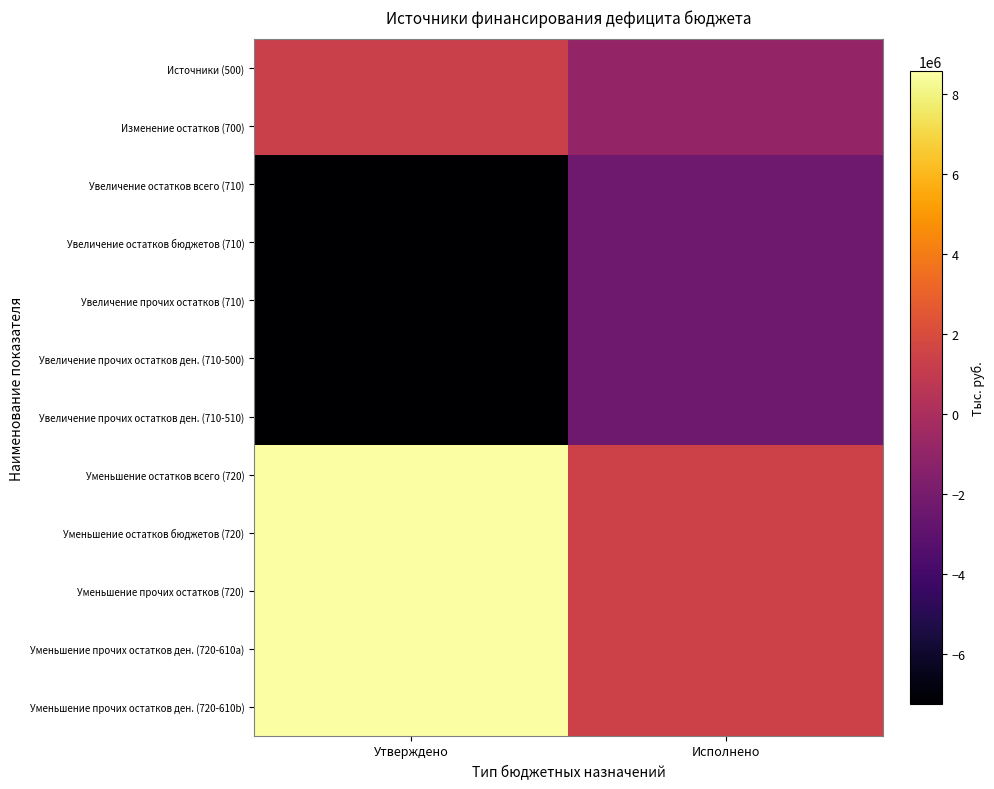

Reading right to left, transcribe all the data shown in this chart.

Источники (500): Исполнено=-904214.5	Утверждено=1325900.0
Изменение остатков (700): Исполнено=-904214.5	Утверждено=1325900.0
Увеличение остатков всего (710): Исполнено=-2348065.6	Утверждено=-7237500.0
Увеличение остатков бюджетов (710): Исполнено=-2348065.6	Утверждено=-7237500.0
Увеличение прочих остатков (710): Исполнено=-2348065.6	Утверждено=-7237500.0
Увеличение прочих остатков ден. (710-500): Исполнено=-2348065.6	Утверждено=-7237500.0
Увеличение прочих остатков ден. (710-510): Исполнено=-2348065.6	Утверждено=-7237500.0
Уменьшение остатков всего (720): Исполнено=1443851.1	Утверждено=8563400.0
Уменьшение остатков бюджетов (720): Исполнено=1443851.1	Утверждено=8563400.0
Уменьшение прочих остатков (720): Исполнено=1443851.1	Утверждено=8563400.0
Уменьшение прочих остатков ден. (720-610a): Исполнено=1443851.1	Утверждено=8563400.0
Уменьшение прочих остатков ден. (720-610b): Исполнено=1443851.1	Утверждено=8563400.0